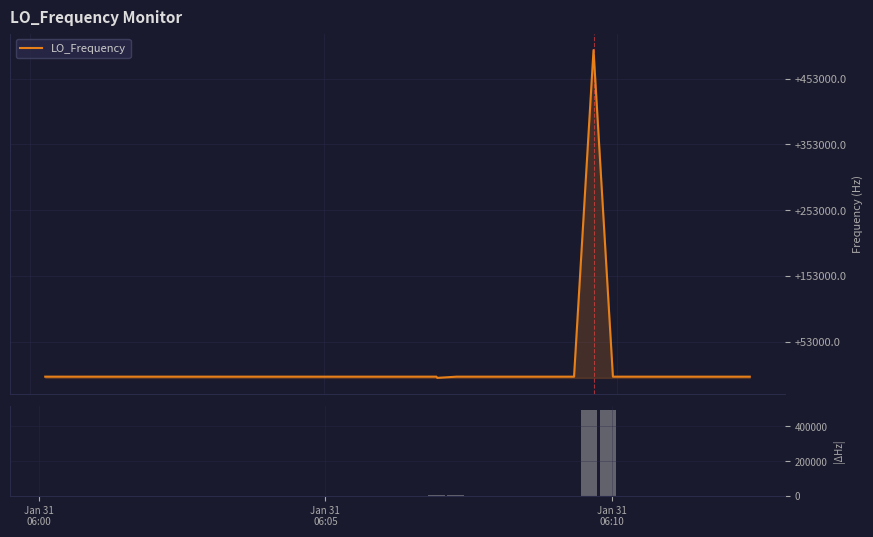

Is the value of Δ Frequency at 32 greater than the value of LO_Frequency at 15?

No